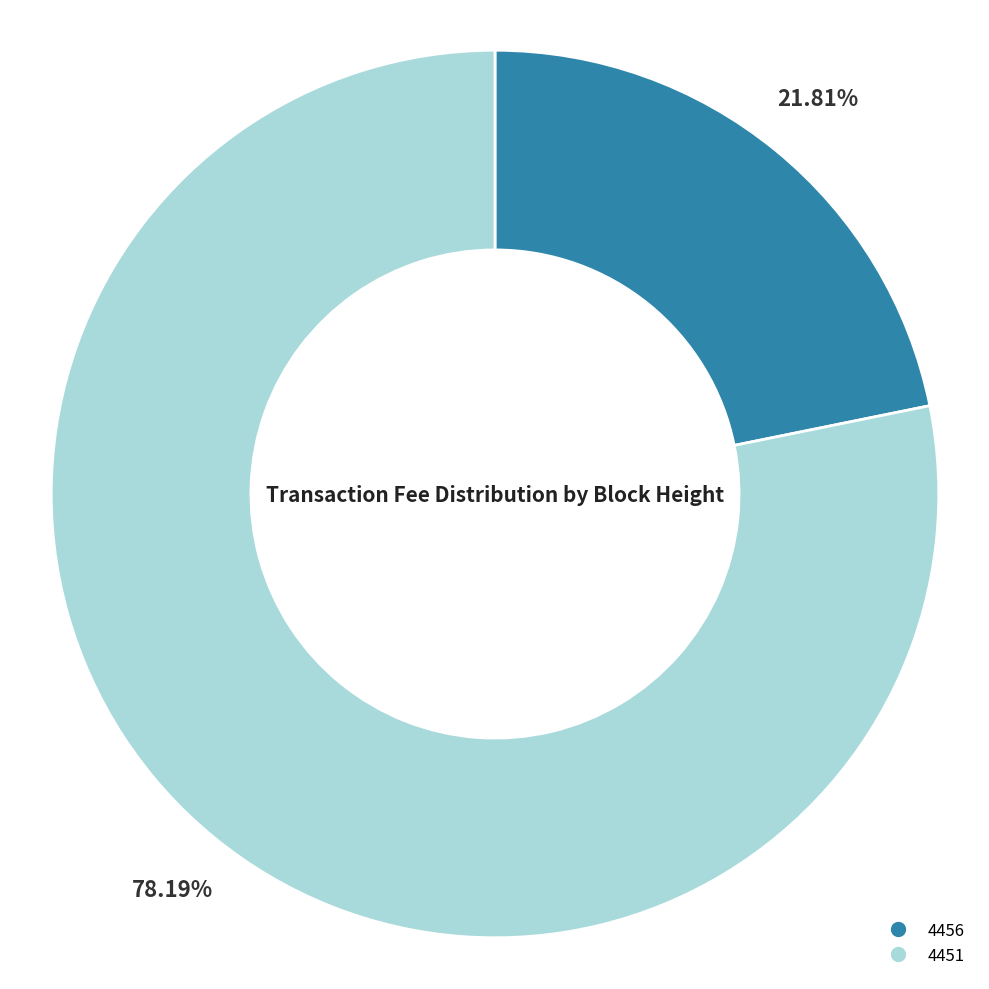

To the nearest percent, what percentage of the pie is 4456?

22%